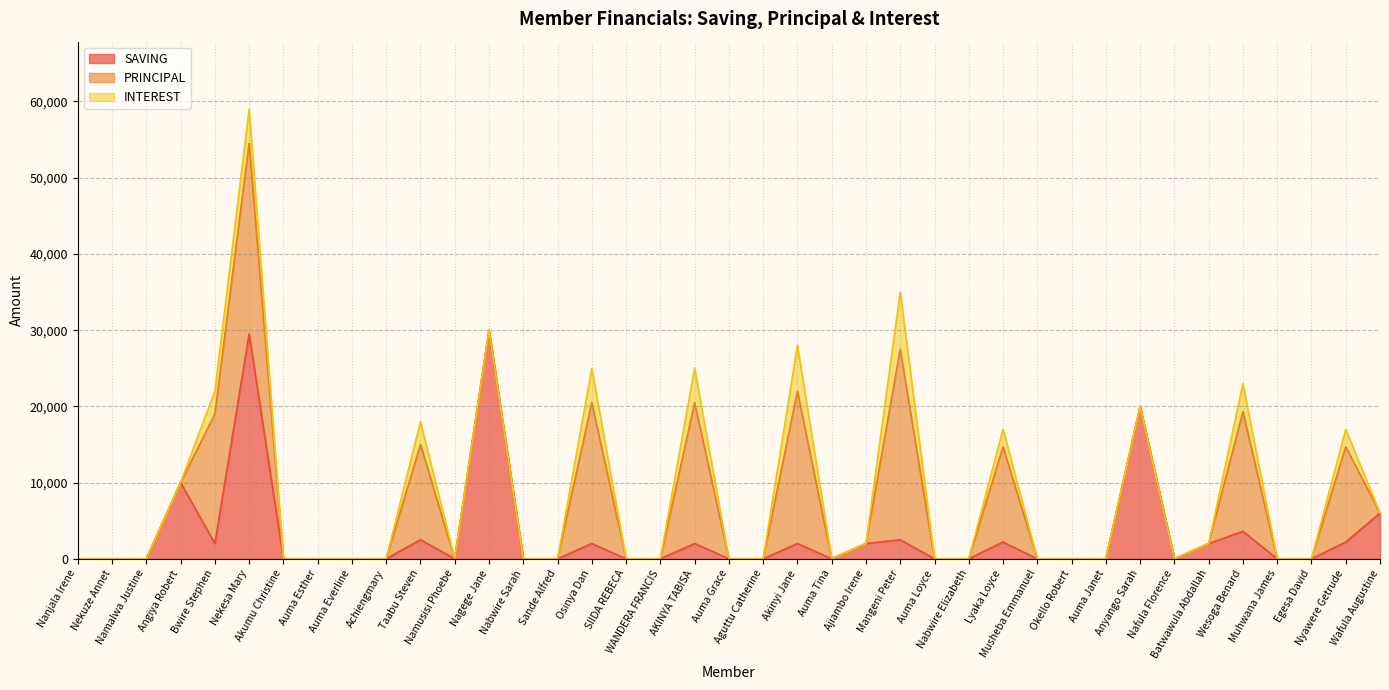

What is the maximum value for SAVING?

30000